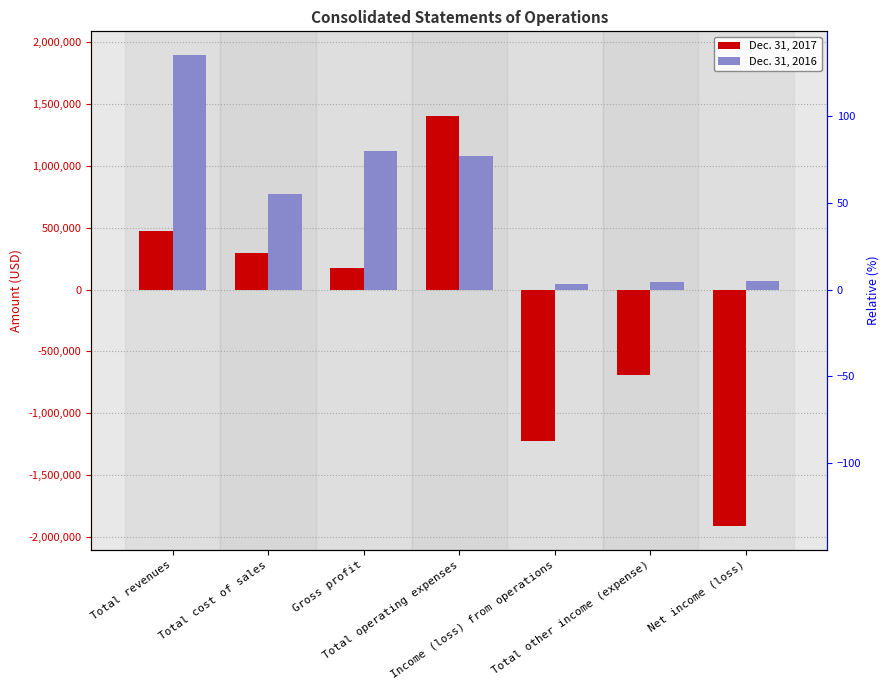

What is the average value of the Dec. 31, 2016 series?

721196